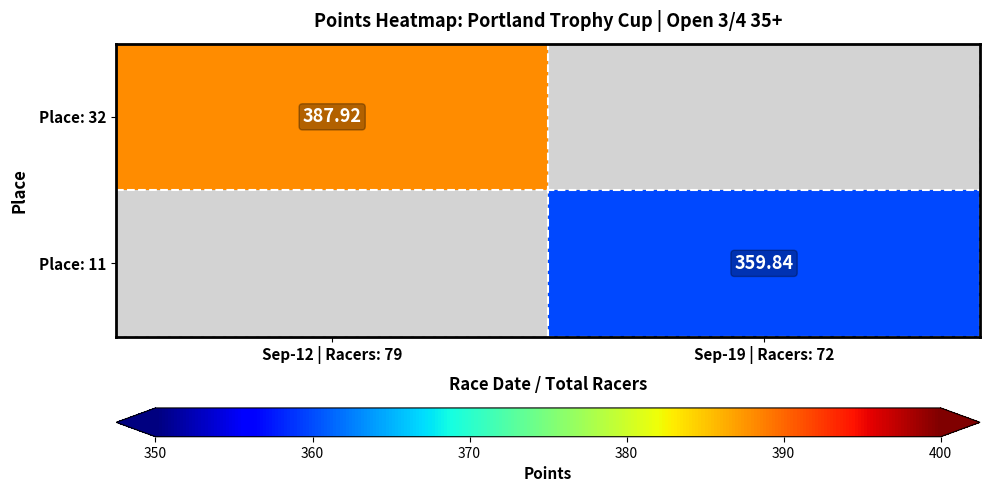

Is the value of Place: 11 at Sep-19 | Racers: 72 greater than the value of Place: 32 at Sep-12 | Racers: 79?

No